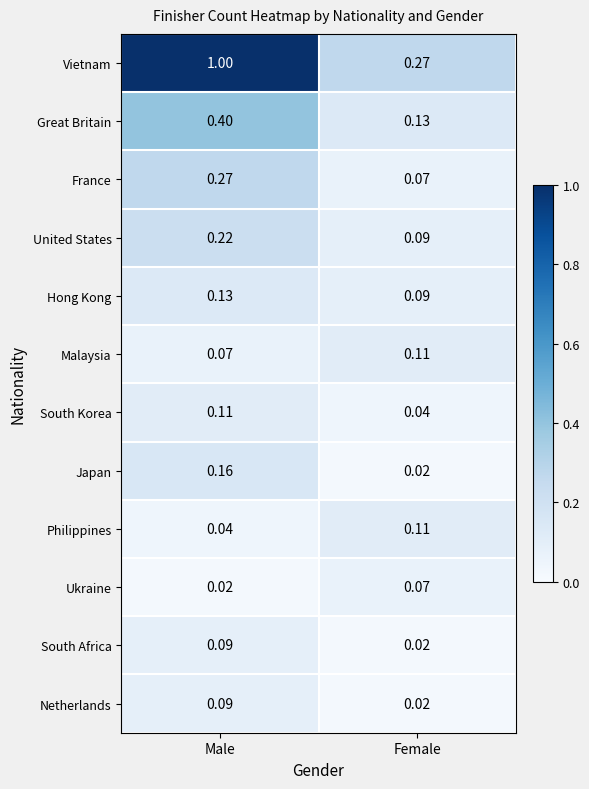

At which category does the chart reach its peak across all series?

Male